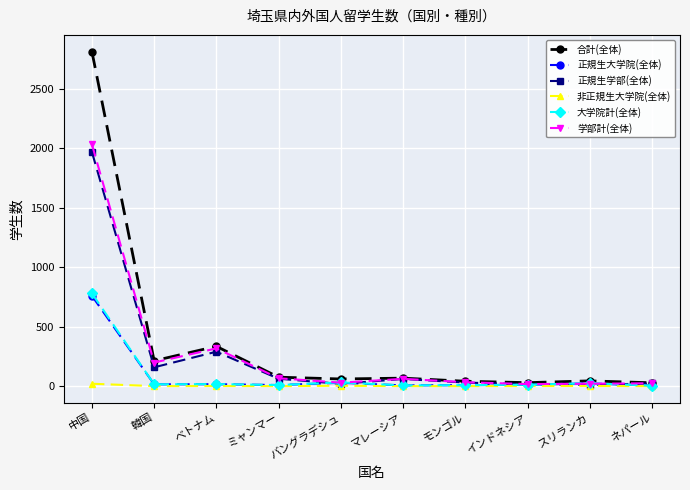

Is the value of 合計(全体) at マレーシア greater than the value of 大学院計(全体) at インドネシア?

Yes